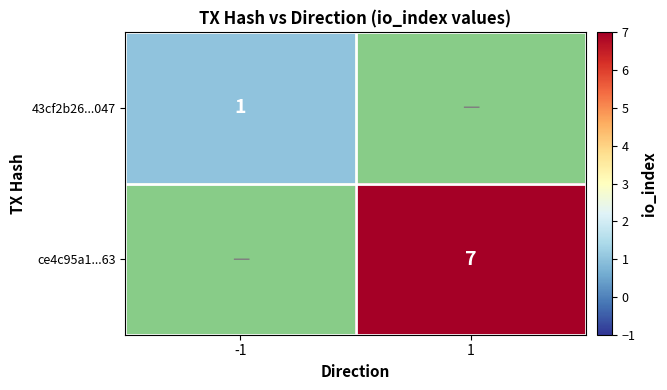

True or false: ce4c95a1...63 has a value of 3 at -1.

False